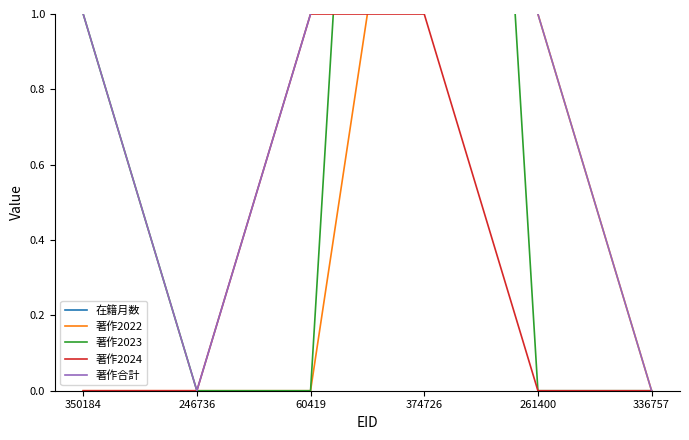

At how many categories does at least one series exceed 46?

5